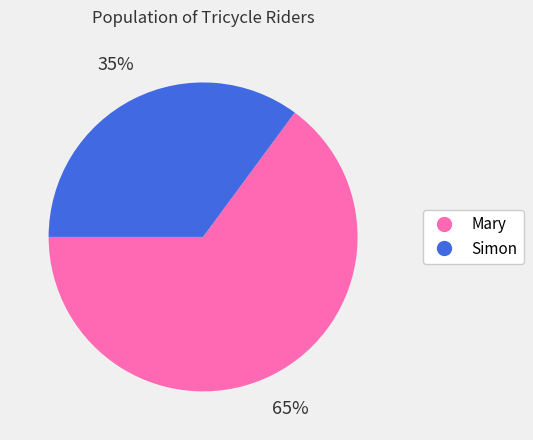

To the nearest percent, what percentage of the pie is Simon?

35%